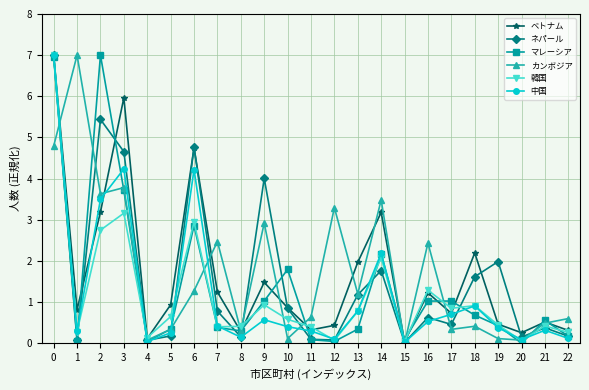

Between 0 and 11, which series saw the biggest shift?

ネパール